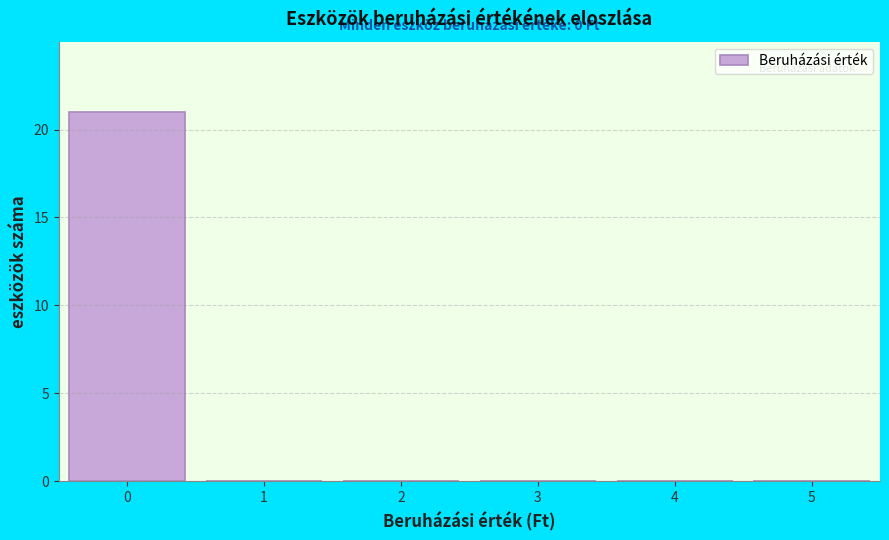

Which range on the x-axis has the tallest bar?

-0.5 to 0.5